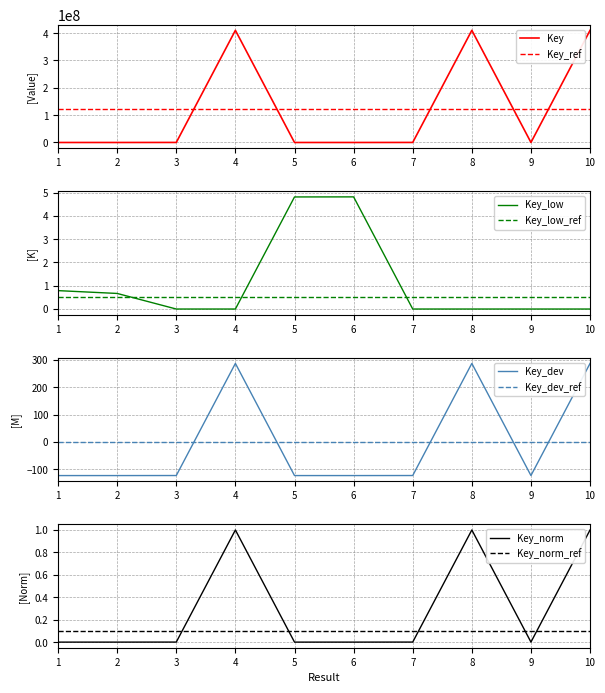

Is the value of Key_dev_ref at 4 greater than the value of Key_dev at 5?

Yes